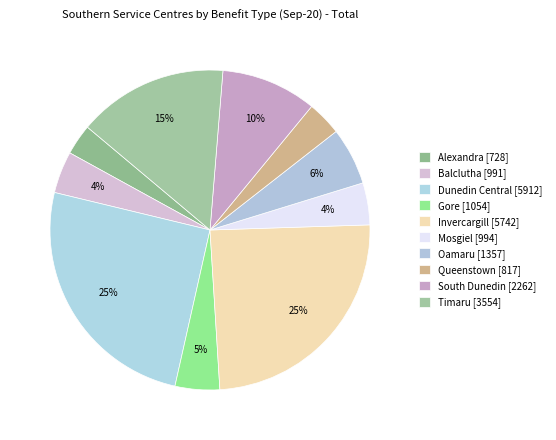

What is the smallest slice in the pie chart?

Alexandra